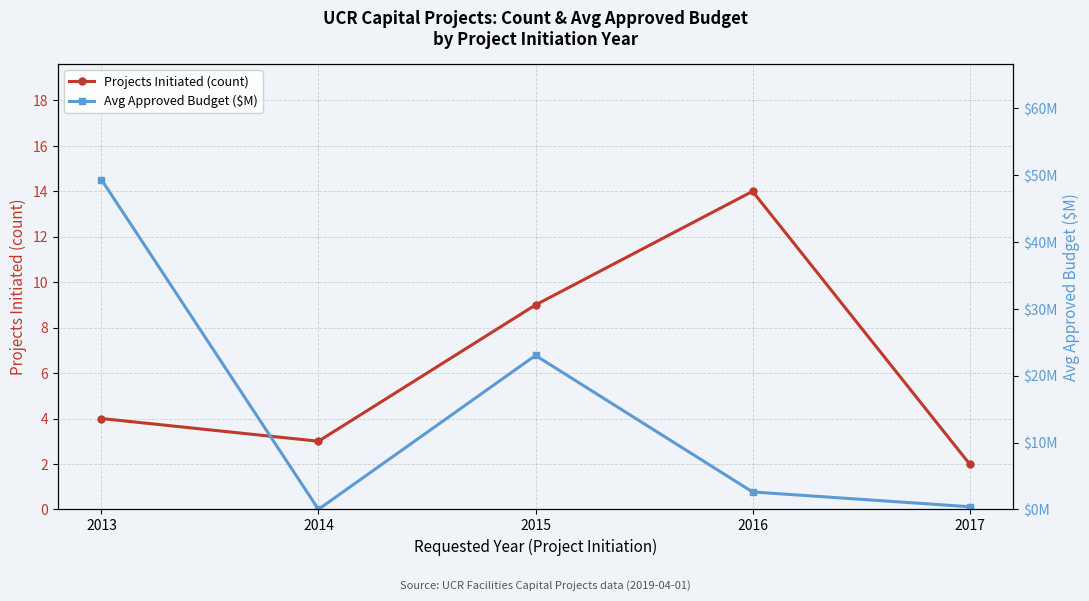

Where is the first local maximum for Avg Approved Budget ($M)?

2015